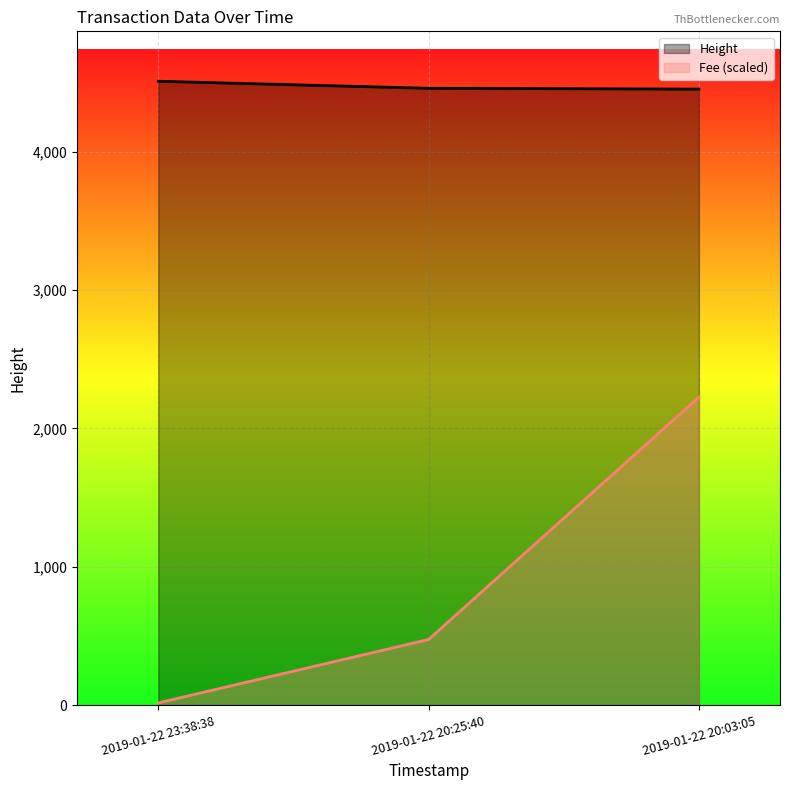

What is the sum of all Height values?

13416.0